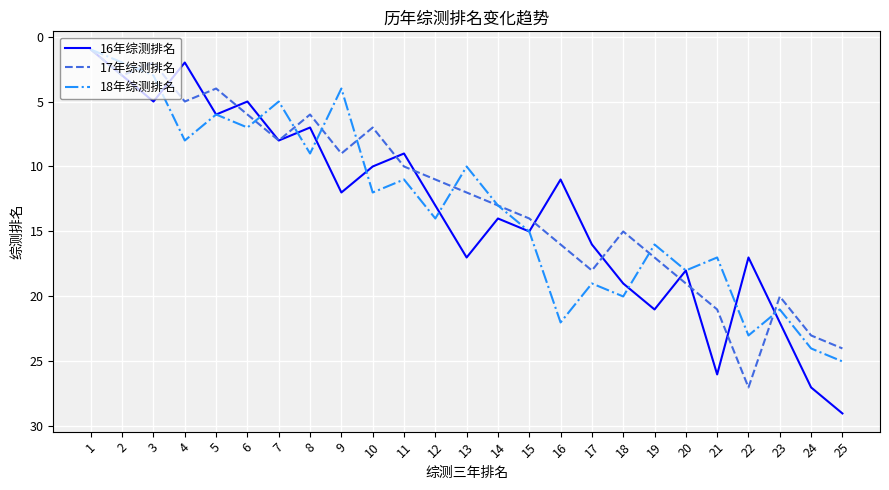

Reading left to right, extract all data points from this chart.

16年综测排名: 1	3	5	2	6	5	8	7	12	10	9	13	17	14	15	11	16	19	21	18	26	17	22	27	29
17年综测排名: 1	3	2	5	4	6	8	6	9	7	10	11	12	13	14	16	18	15	17	19	21	27	20	23	24
18年综测排名: 1	2	3	8	6	7	5	9	4	12	11	14	10	13	15	22	19	20	16	18	17	23	21	24	25